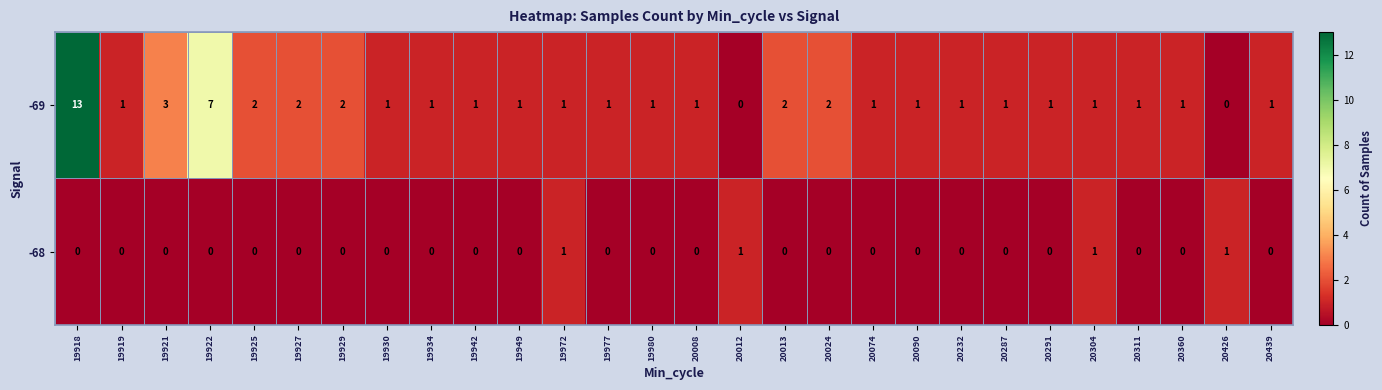

Rank the series by their maximum value, from highest to lowest.

-69, -68